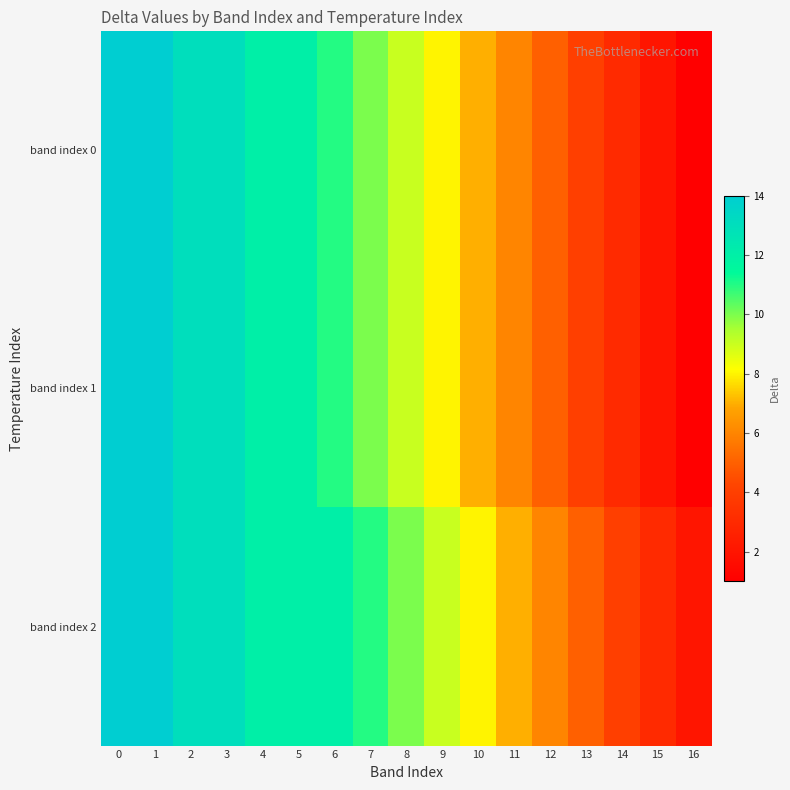

List the series in order of their peak value, lowest first.

row_0, row_1, row_2